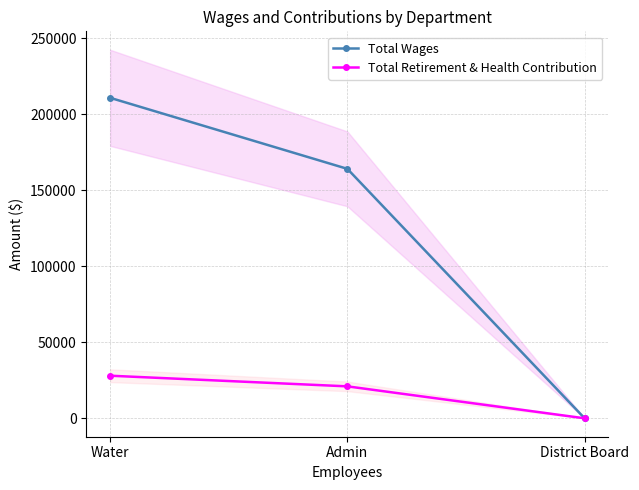

Reading right to left, list all the values displayed in this chart.

Total Wages: District Board=0	Admin=164021	Water=210724
Total Retirement & Health Contribution: District Board=0	Admin=21000	Water=28000